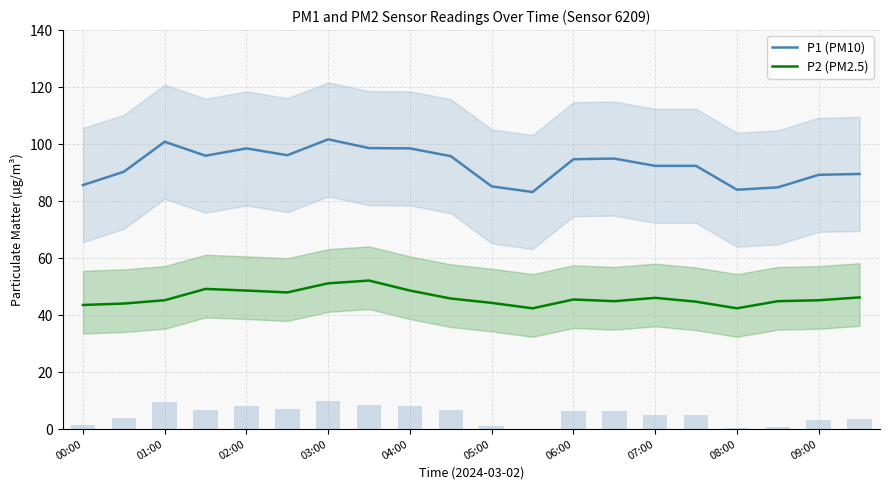

What is the highest value of the P2 (PM2.5) series?

52.1